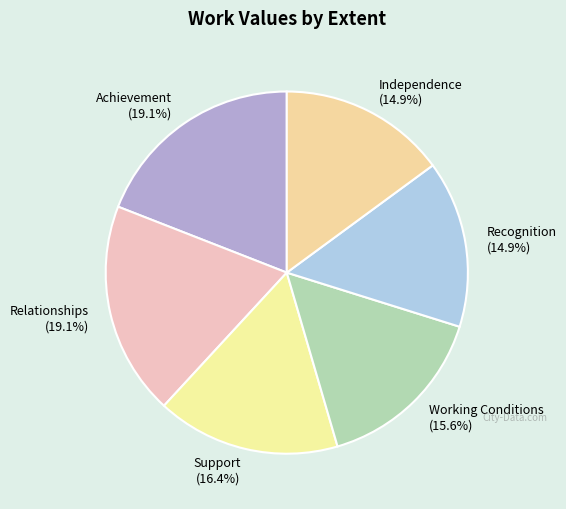

Is Achievement the majority of the pie?

No